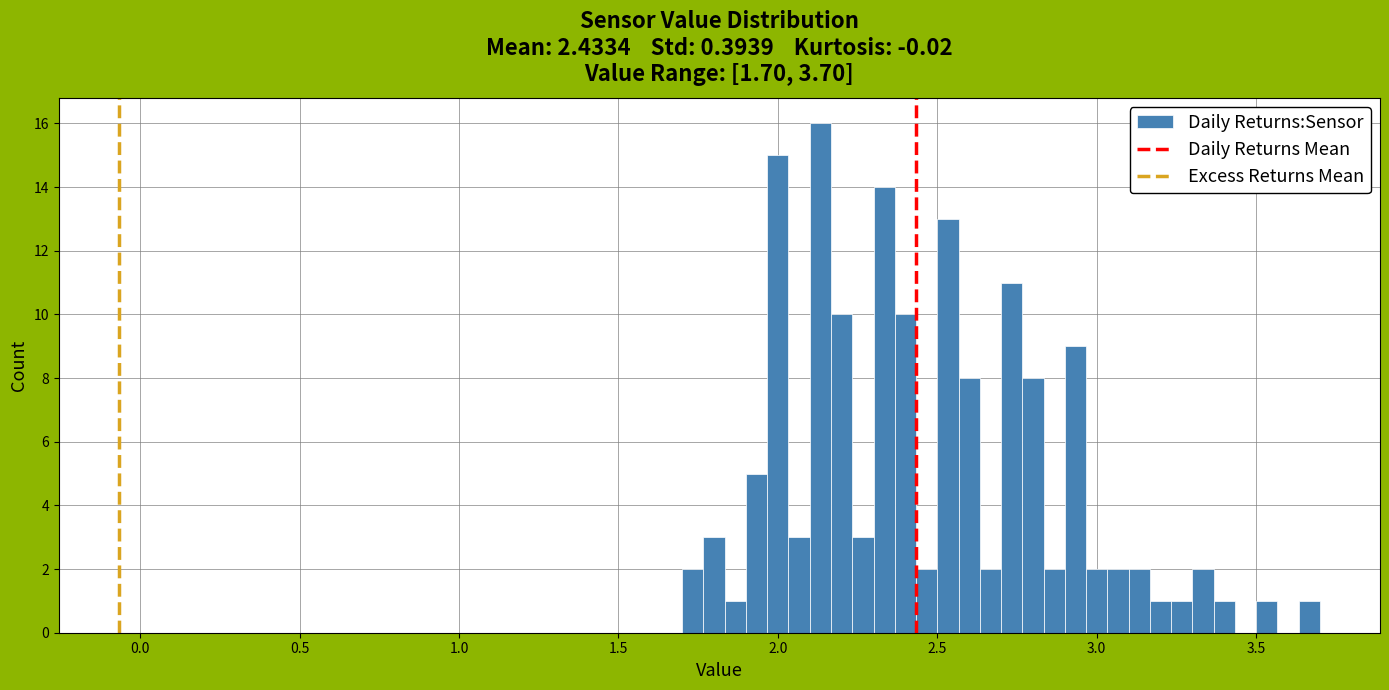

Around what value on the x-axis is the tallest bar? Give the approximate position of its centre, as read against the axis.

2.15